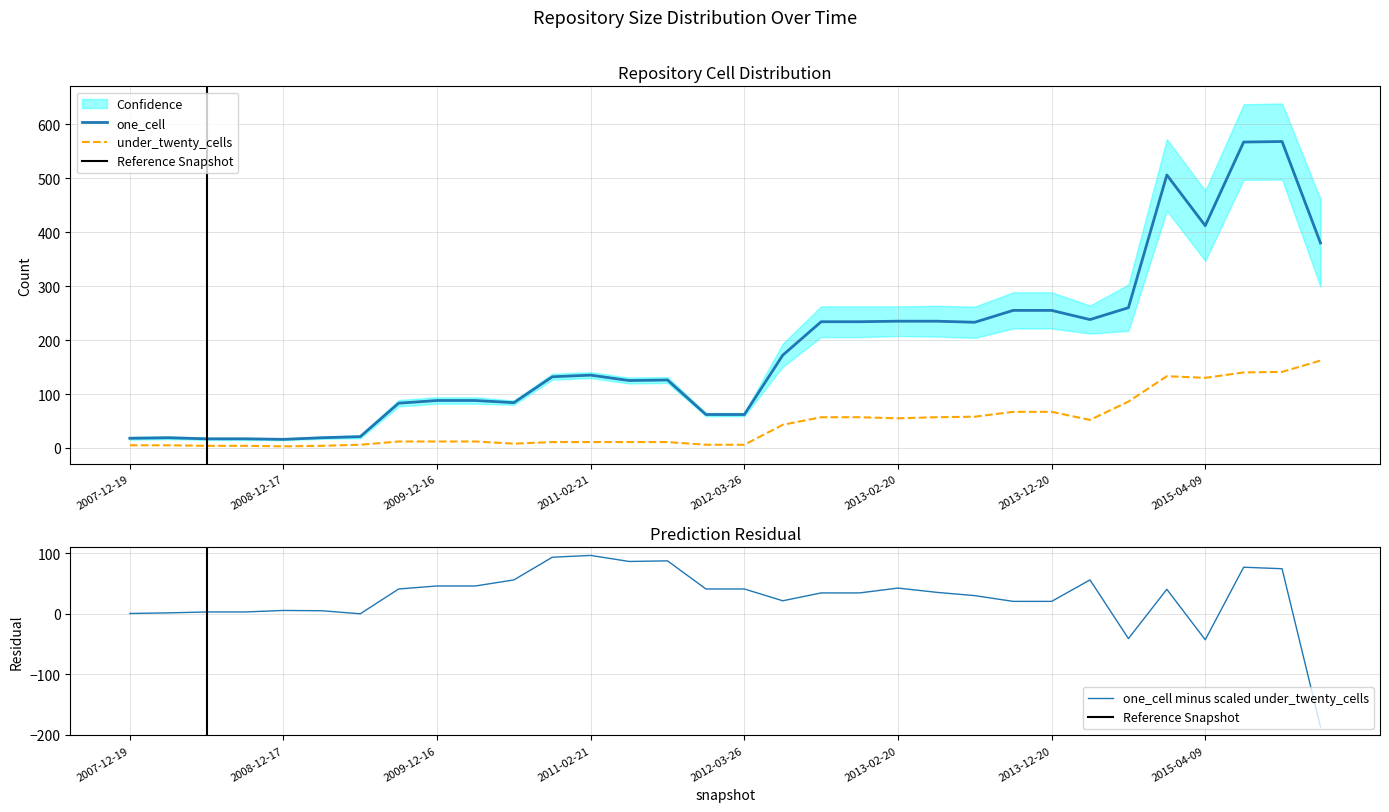

Which has a higher value, 2011-09-05 or 2016-01-04?

2016-01-04